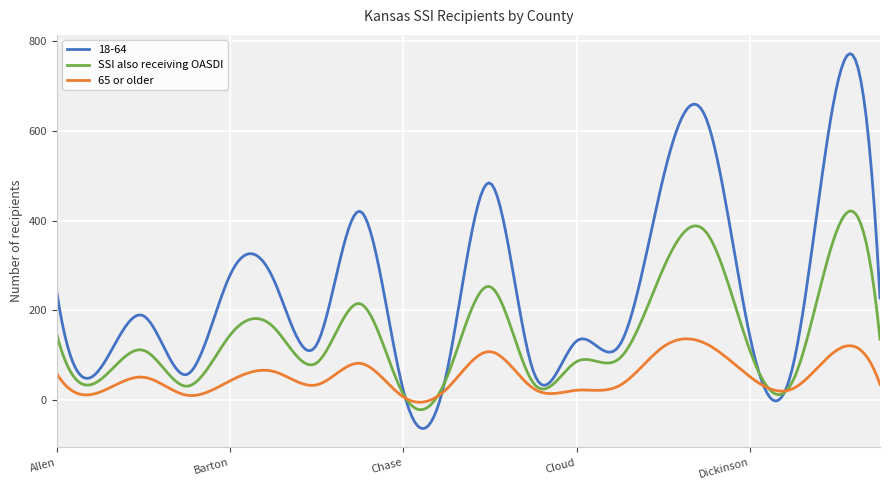

Which series has the largest total across all categories?

18-64